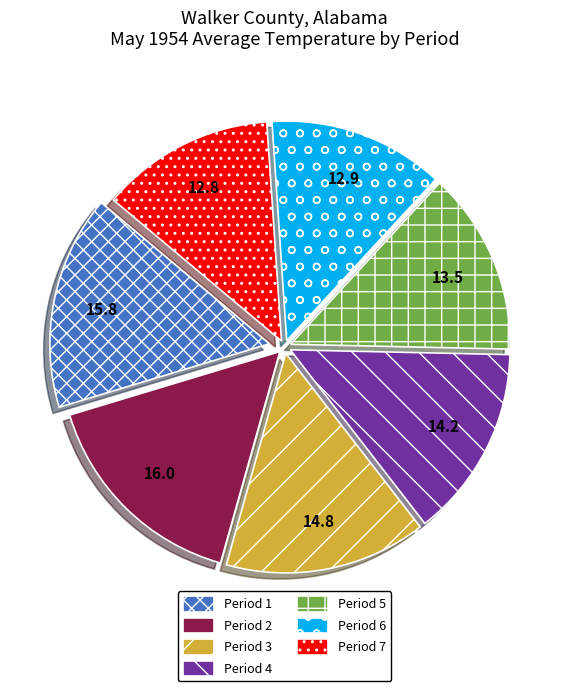

Between Period 7 and Period 4, which is larger?

Period 4